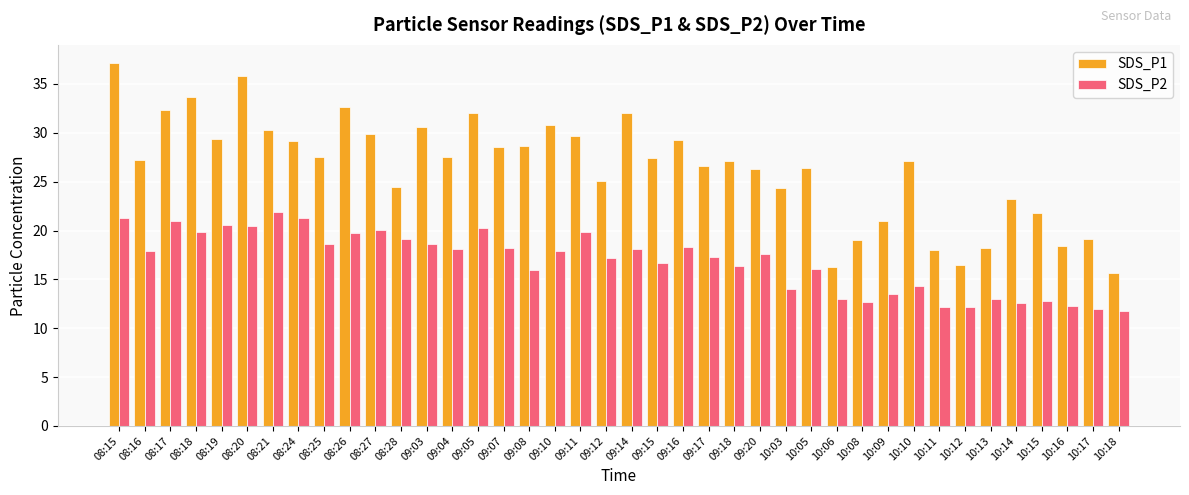

How many data points in SDS_P2 are less than 17?

17